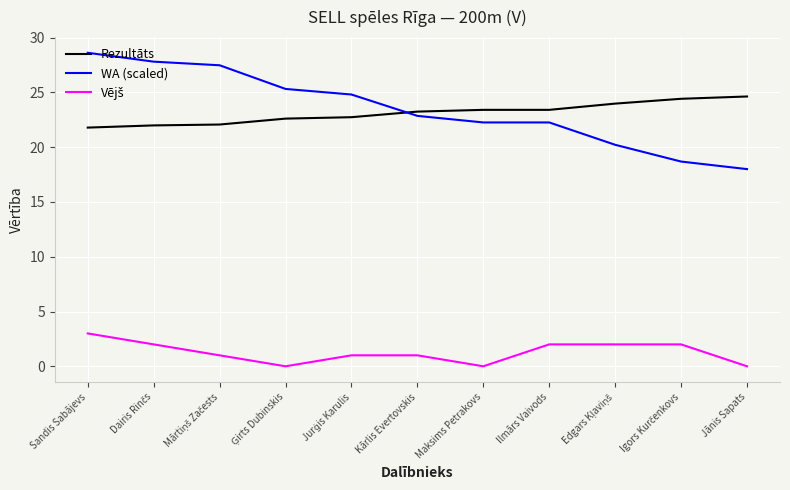

What is the minimum value for Rezultāts?

21.8